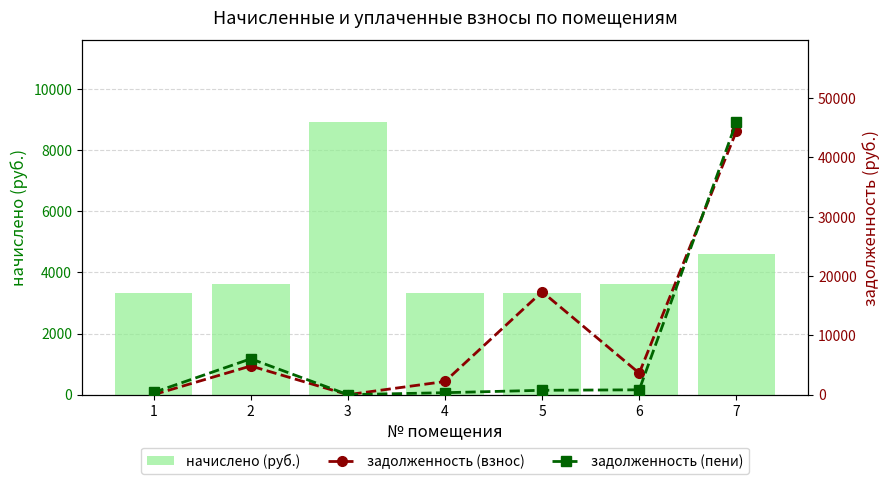

What is the value of the начислено (руб.) bar at the 4th from the left?

3333.6